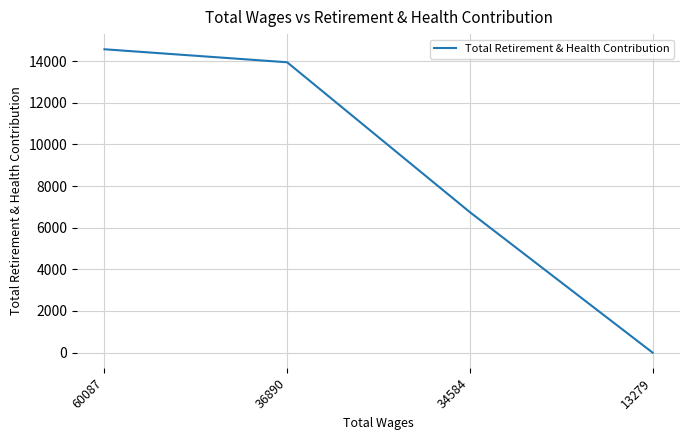

What is the sum of all values?

35250